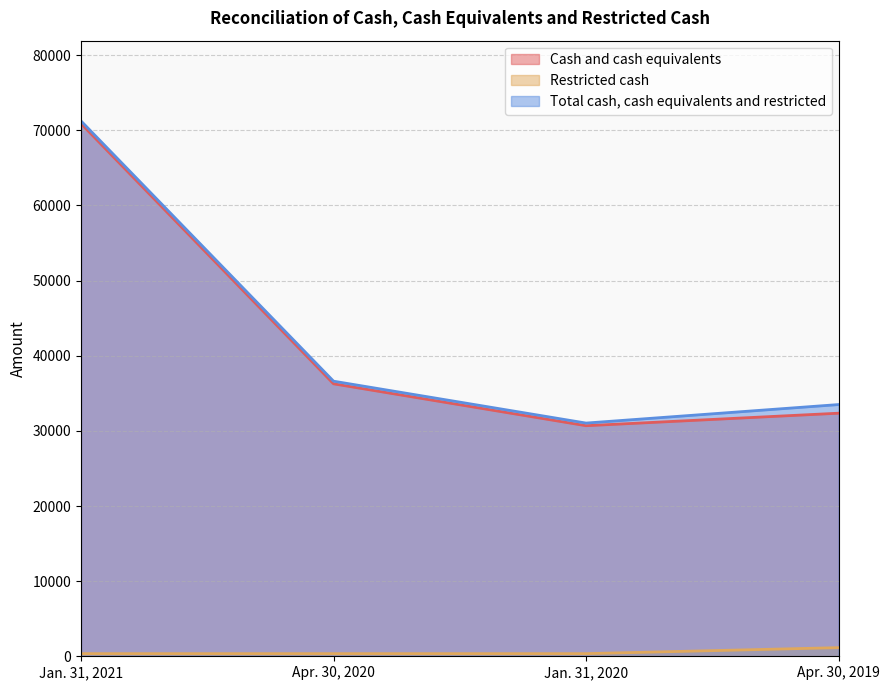

Does the chart have visible grid lines?

Yes